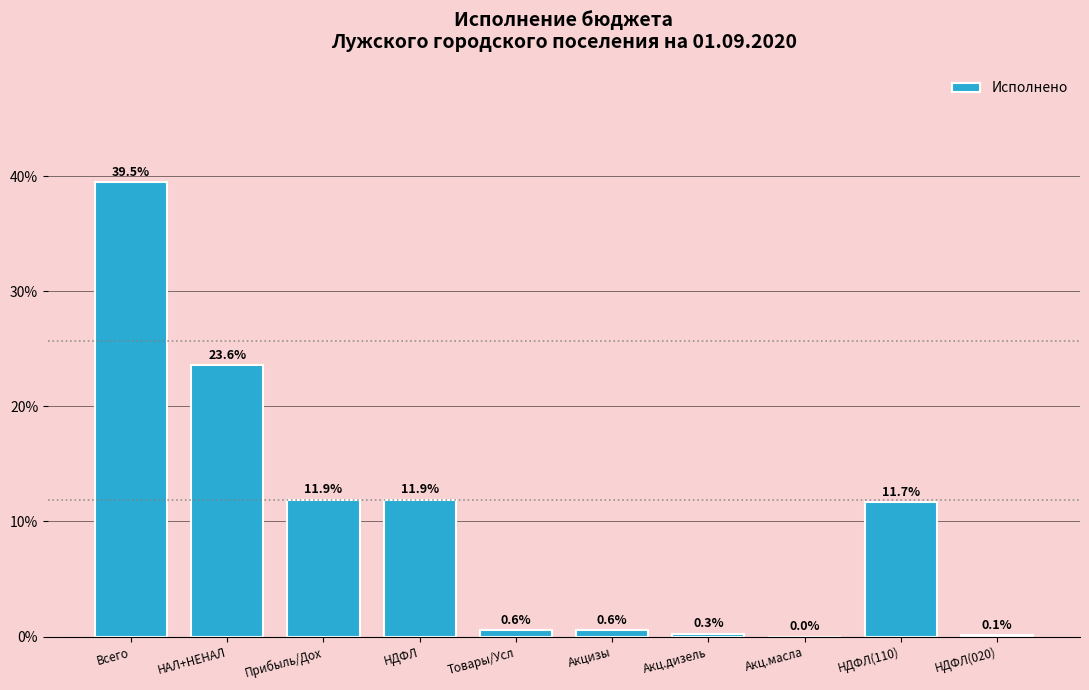

Which has a higher value, Товары/Усл or Прибыль/Дох?

Прибыль/Дох